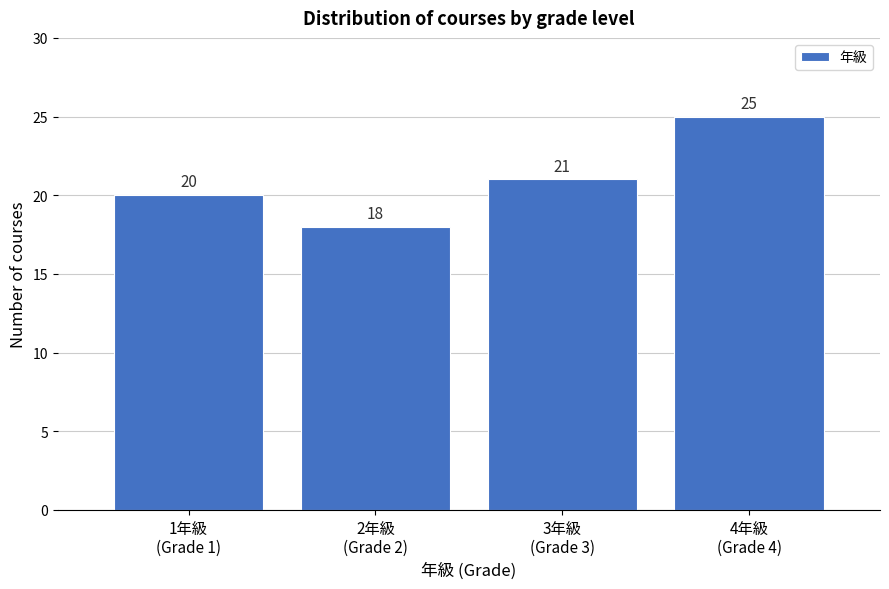

Reading left to right, transcribe all the data shown in this chart.

20	18	21	25